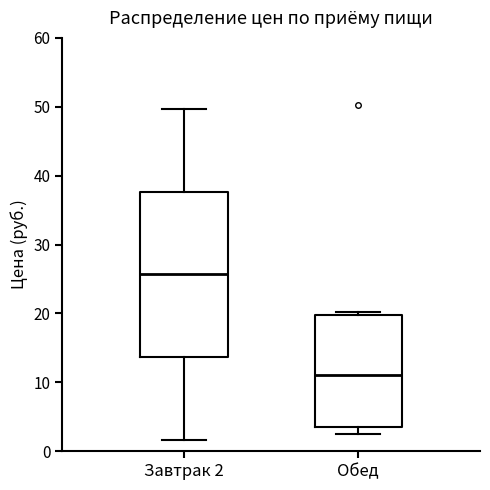

Reading left to right, transcribe this box plot: for each box, give where its median line is, the range the box spans, and where its two whiskers end, as read against the y-axis. The values are not printed on the chart, so give them approximately, as read against the axis.

Завтрак 2: median 26, box 14 to 38, whiskers 2 to 50
Обед: median 11, box 4 to 20, whiskers 3 to 20 (just above the box's upper edge)